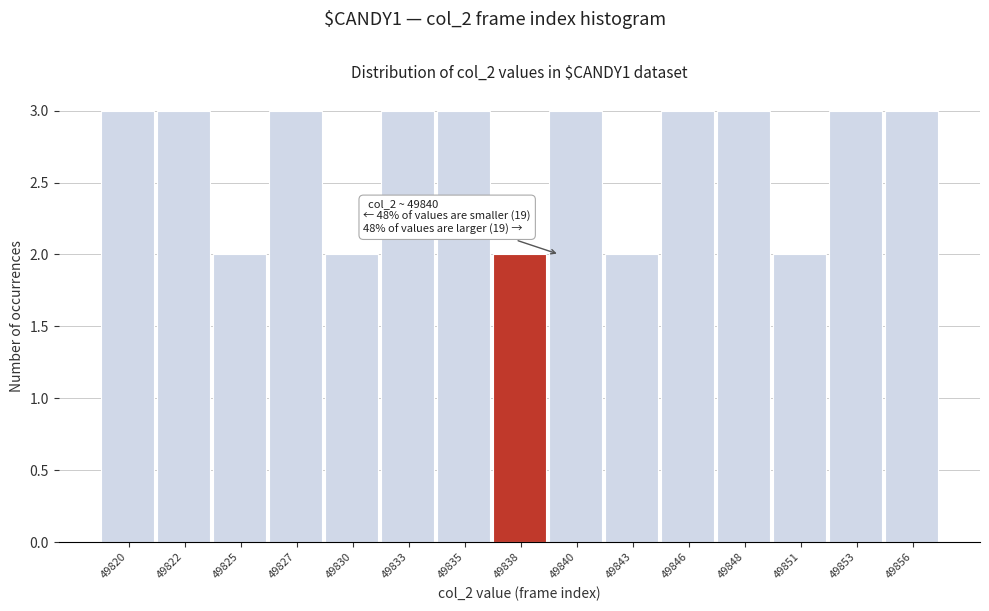

Reading right to left, list all the values displayed in this chart.

49856=3	49853=3	49851=2	49848=3	49846=3	49843=2	49840=3	49838=2	49835=3	49833=3	49830=2	49827=3	49825=2	49822=3	49820=3